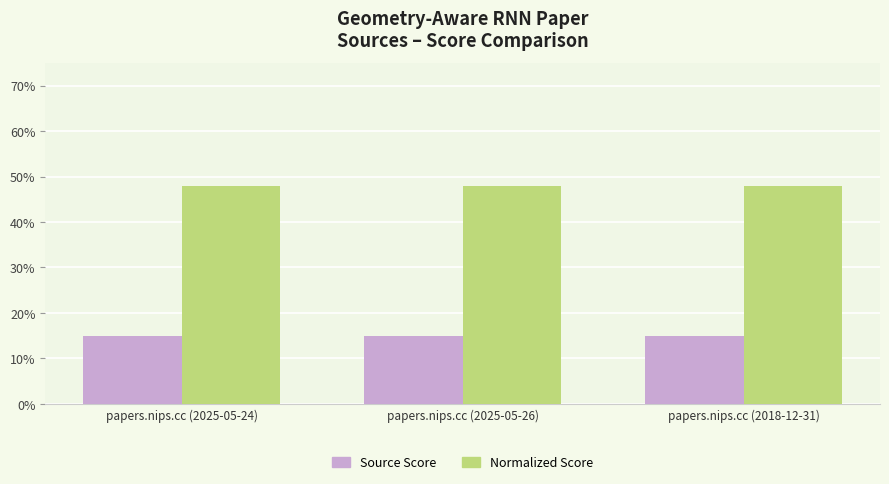

Which series has the widest spread of values?

Source Score